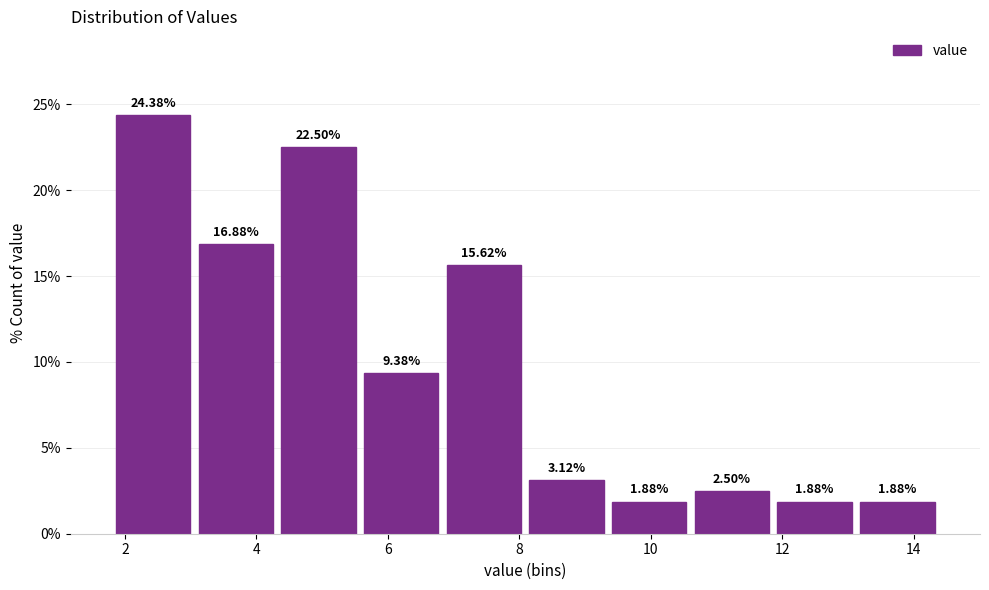

Reading left to right, list every bar in this chart as the range it spans on the x-axis followed by its height. The bar edges are not printed on the chart, so give them approximately, as read against the axis.

1.8 to 3.0: 24.38
3.0 to 4.4: 16.88
4.4 to 5.6: 22.50
5.6 to 6.8: 9.38
6.8 to 8.0: 15.62
8.0 to 9.4: 3.12
9.4 to 10.6: 1.88
10.6 to 11.8: 2.50
11.8 to 13.2: 1.88
13.2 to 14.4: 1.88